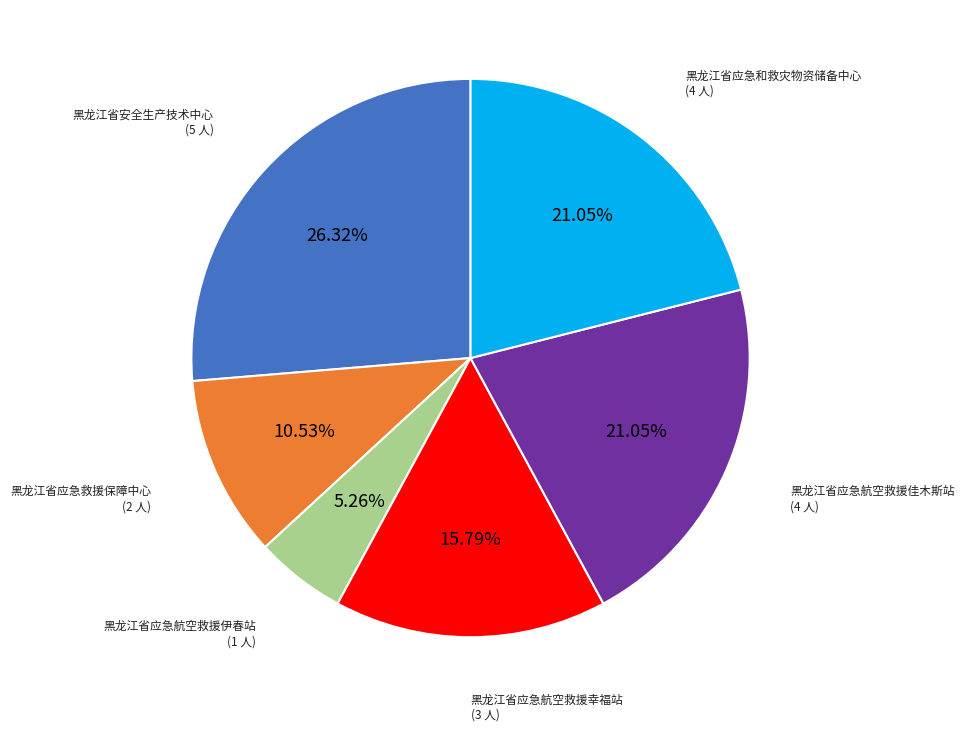

Does any single category account for the majority?

No